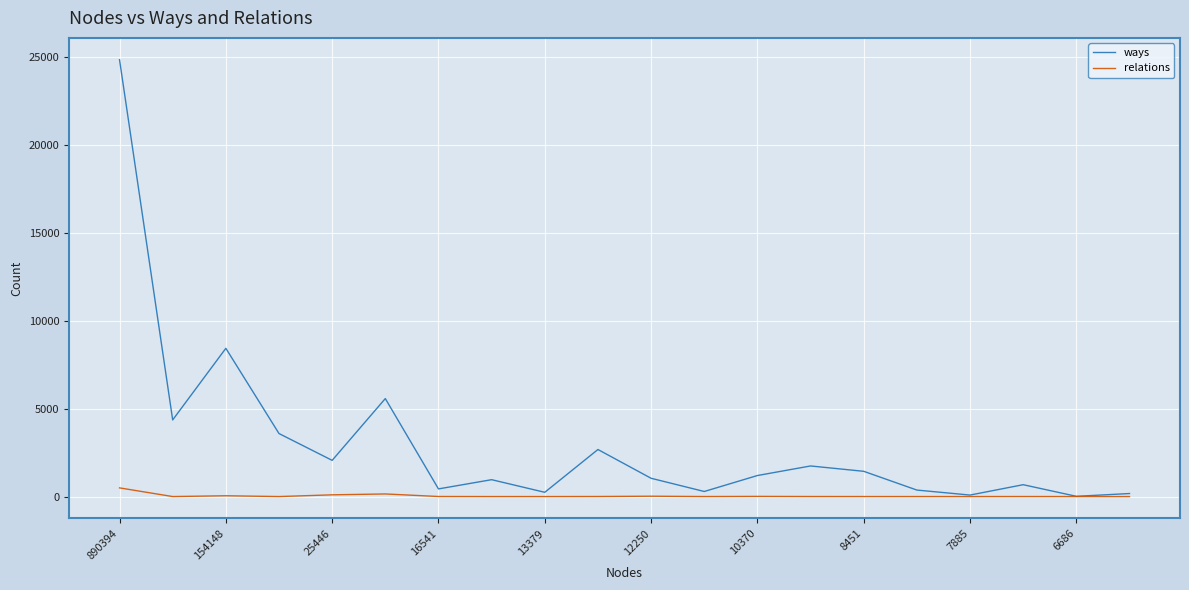

Which series has the widest spread of values?

ways